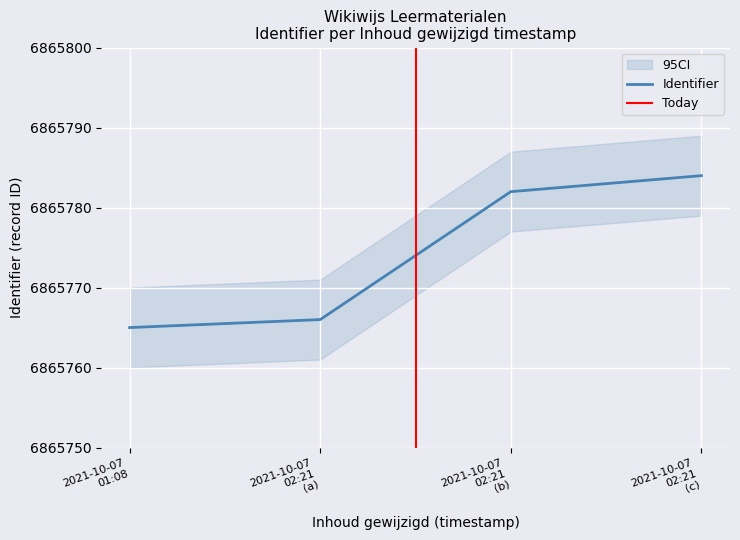

What is the difference between the maximum and minimum values?

19